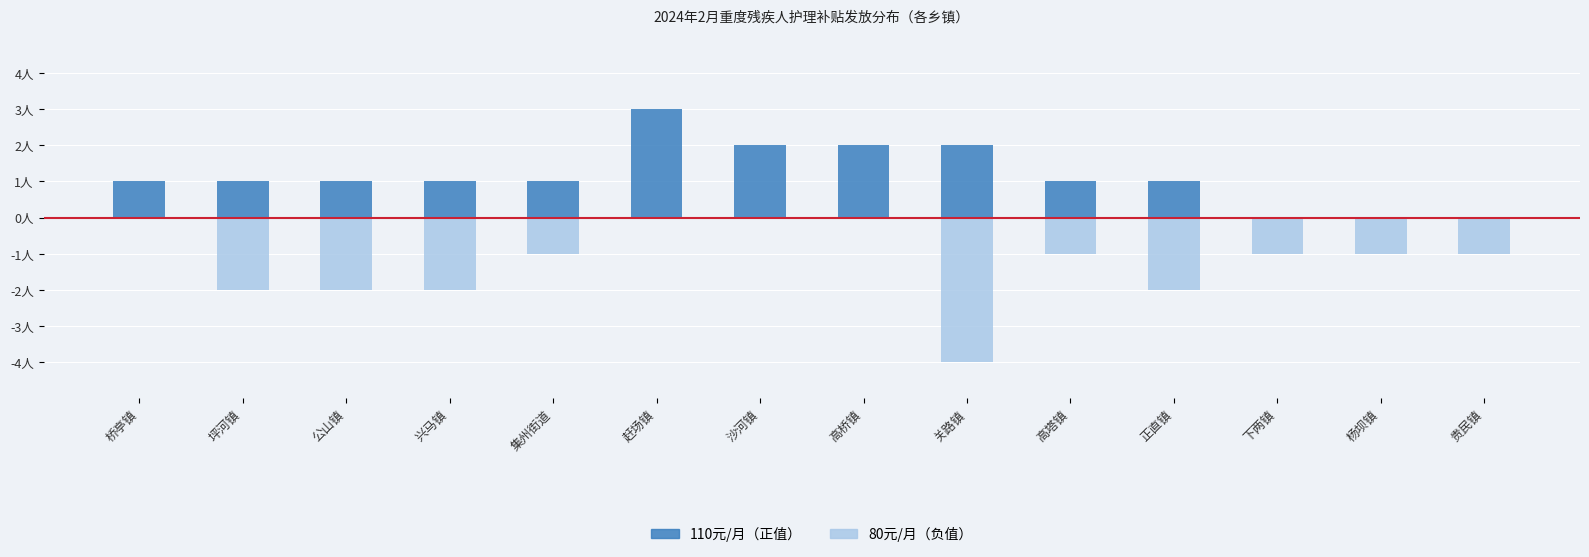

At which label does 80元/月 first exceed -1?

桥亭镇